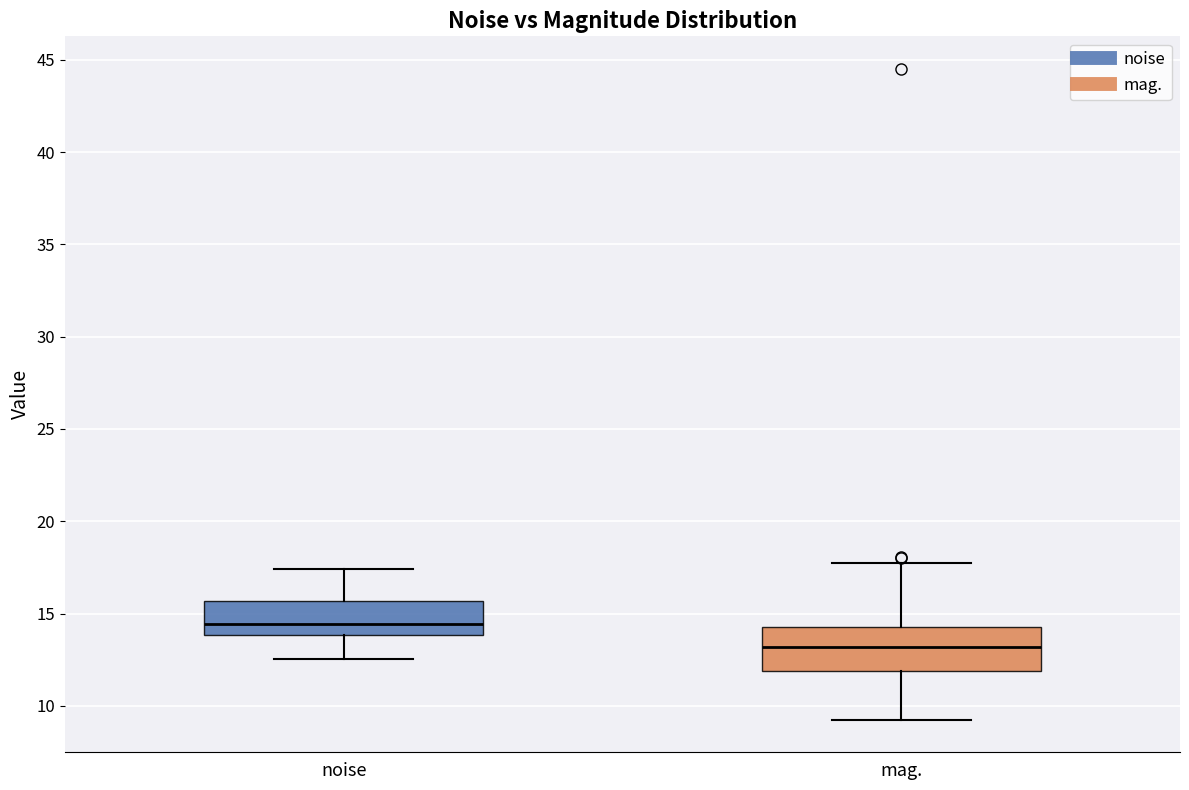

Reading left to right, read every box against the y-axis: the position of its median line, the range the box covers, and the ends of its whiskers. The values are not printed on the chart, so give them approximately, as read against the axis.

noise: median 14.5, box 14.0 to 15.5, whiskers 12.5 to 17.5
mag.: median 13.0, box 12.0 to 14.5, whiskers 9.0 to 18.0